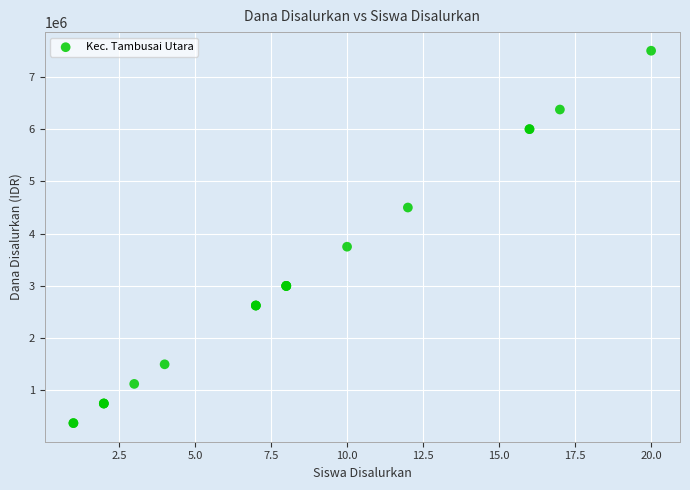

What Y value in the scatter plot is closest to 3937500?

3750000